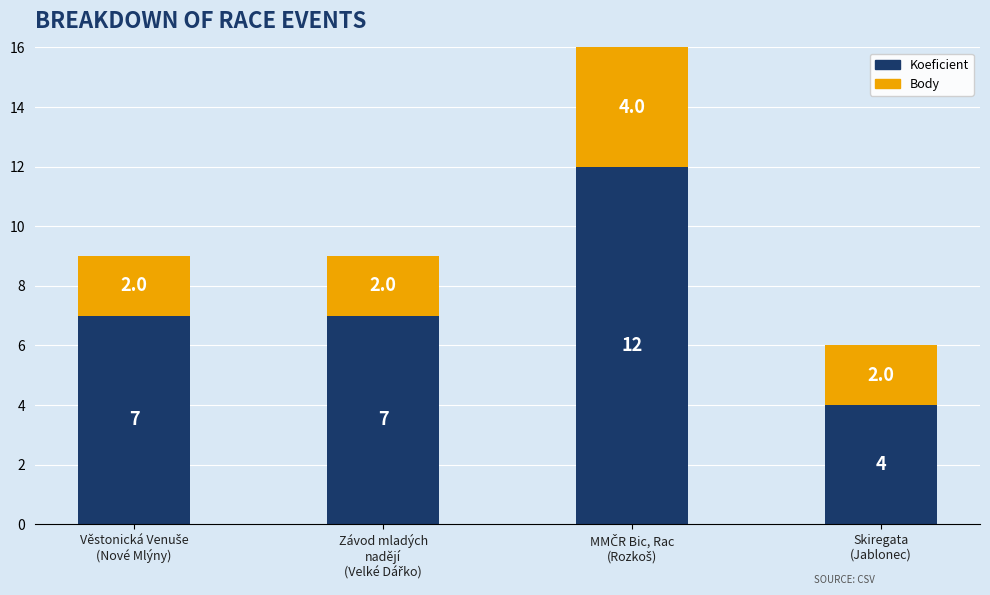

The value of Koeficient at Skiregata
(Jablonec) is 4. True or false?

True